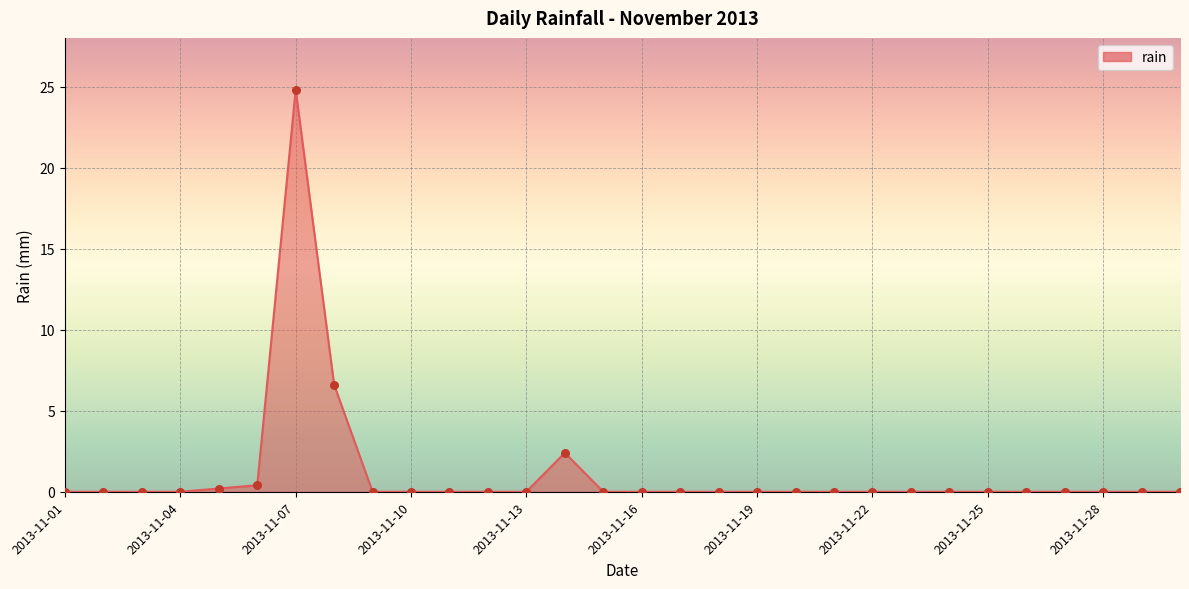

What is the difference between the maximum and minimum values?

24.8